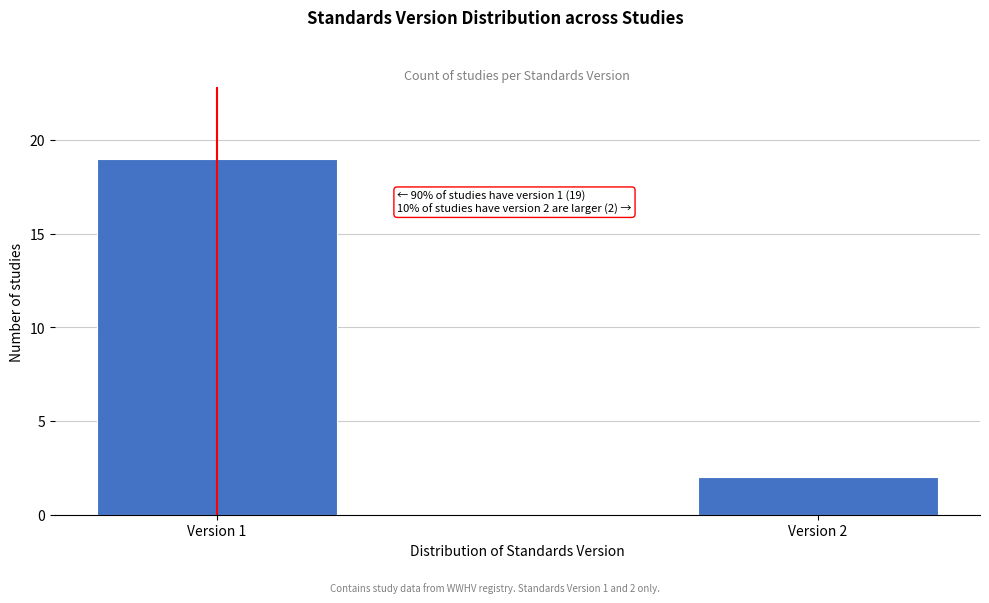

Reading left to right, extract all data points from this chart.

19	2